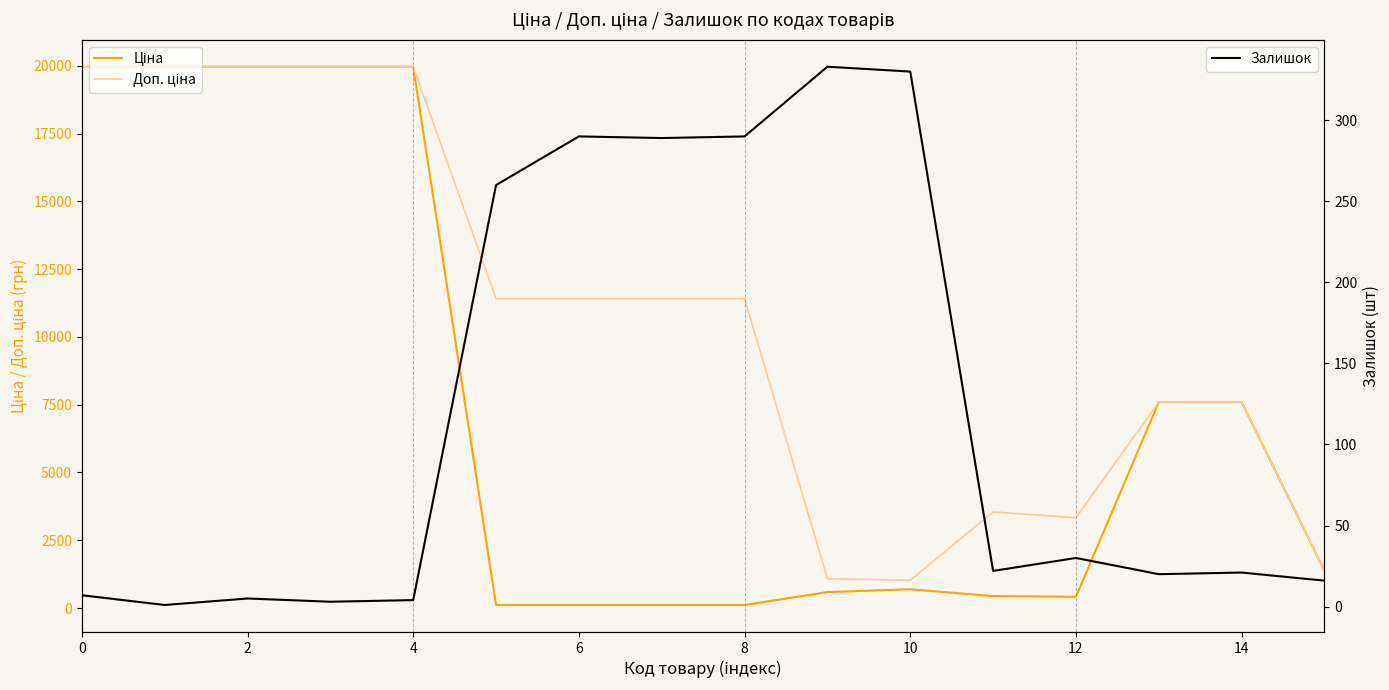

Which series has the widest spread of values?

Ціна